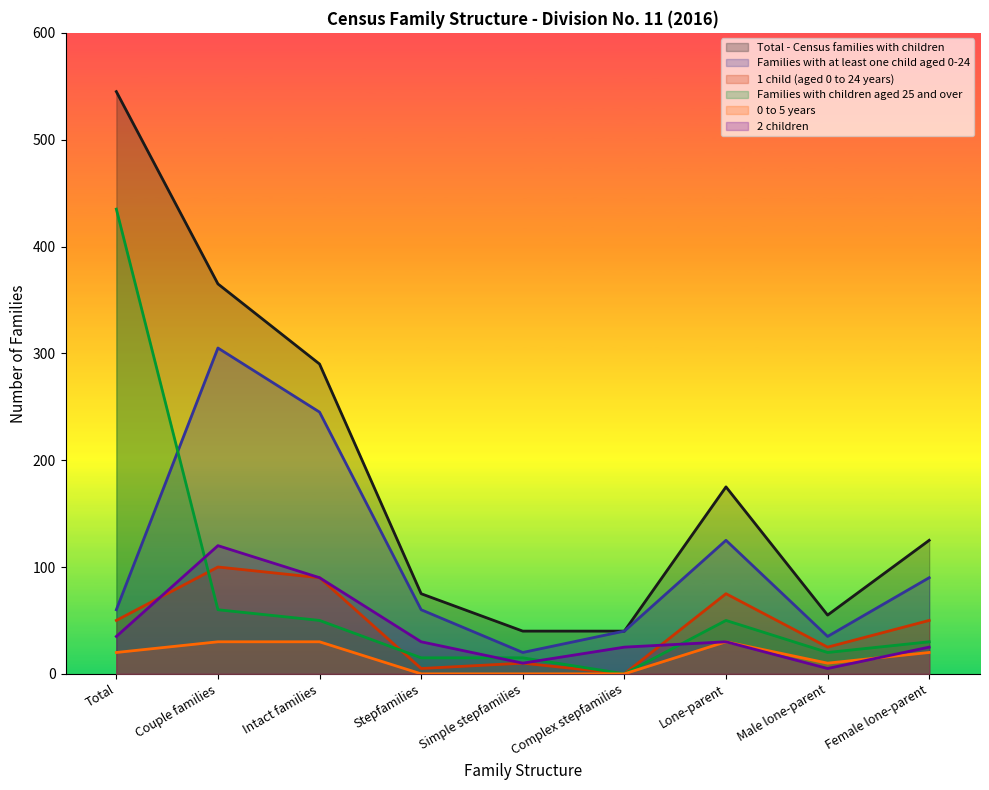

What are all the series names shown in the legend?

Total - Census families with children, Families with at least one child aged 0-24, 1 child (aged 0 to 24 years), Families with children aged 25 and over, 0 to 5 years, 2 children